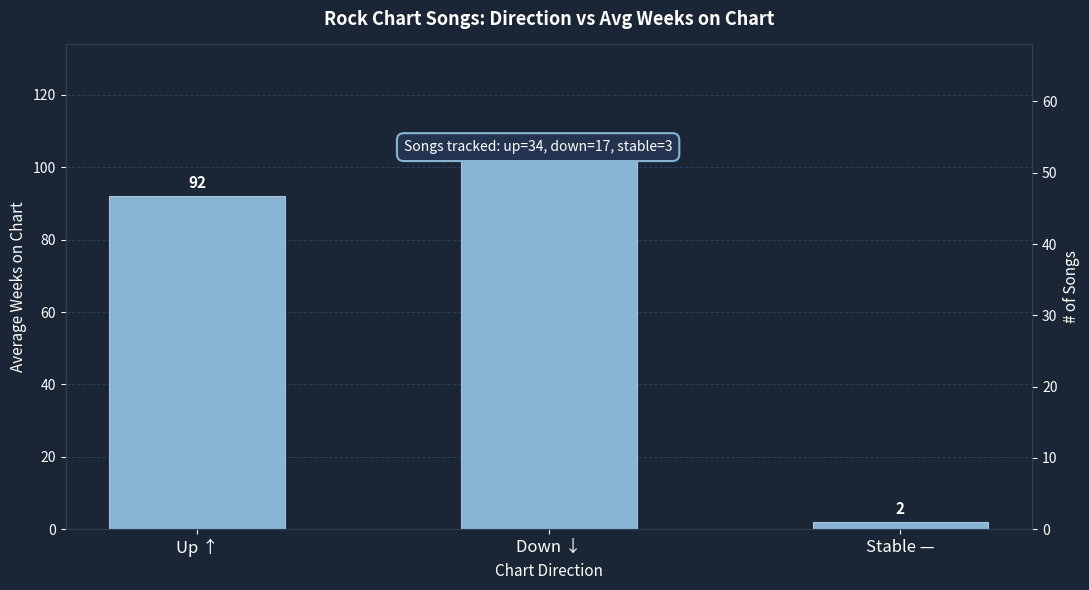

What position from the left is Stable —?

3